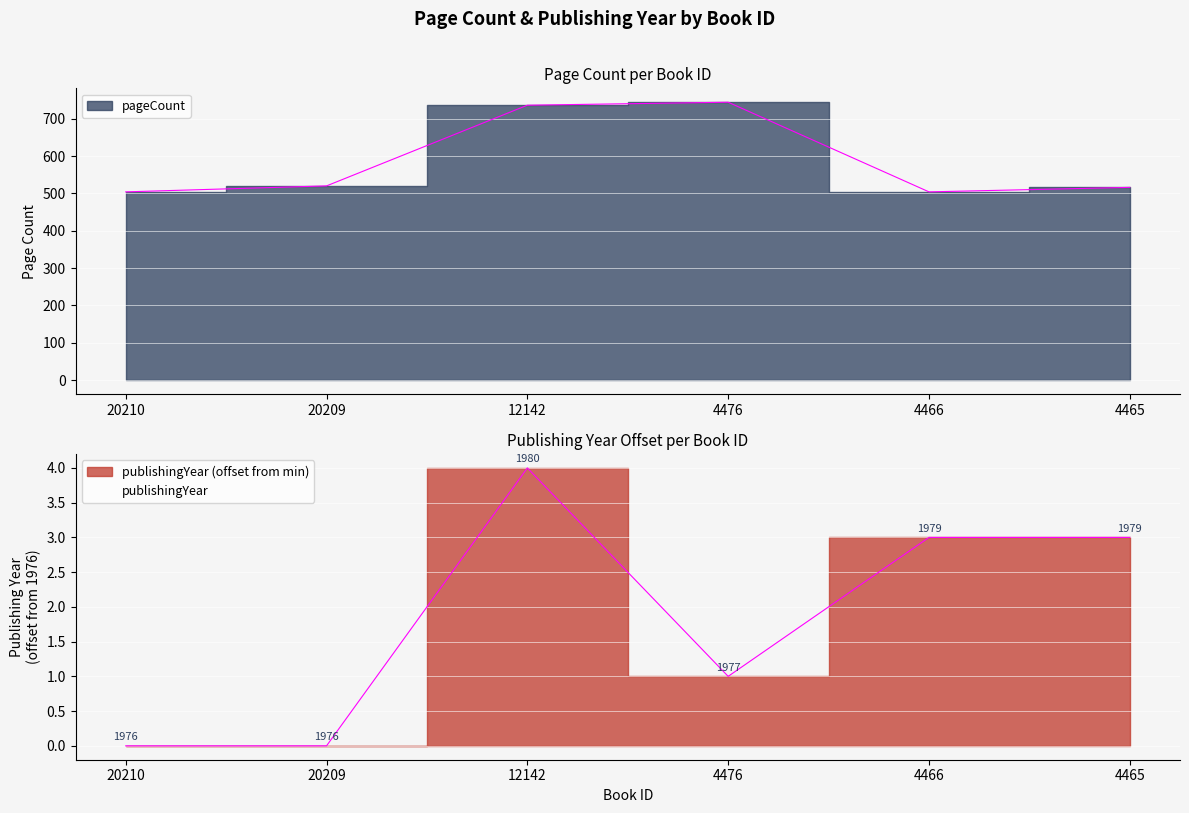

Which series has the largest range (max minus min)?

pageCount